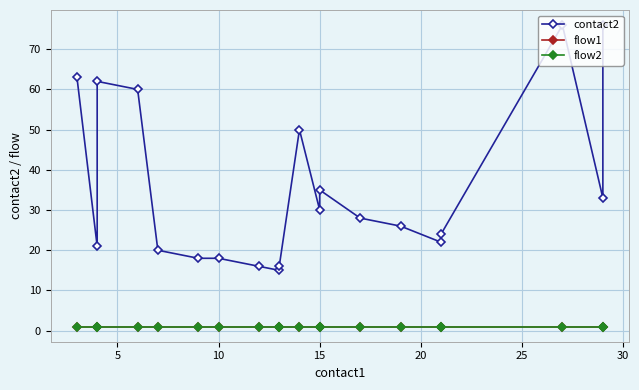

What is the highest value of the flow2 series?

1